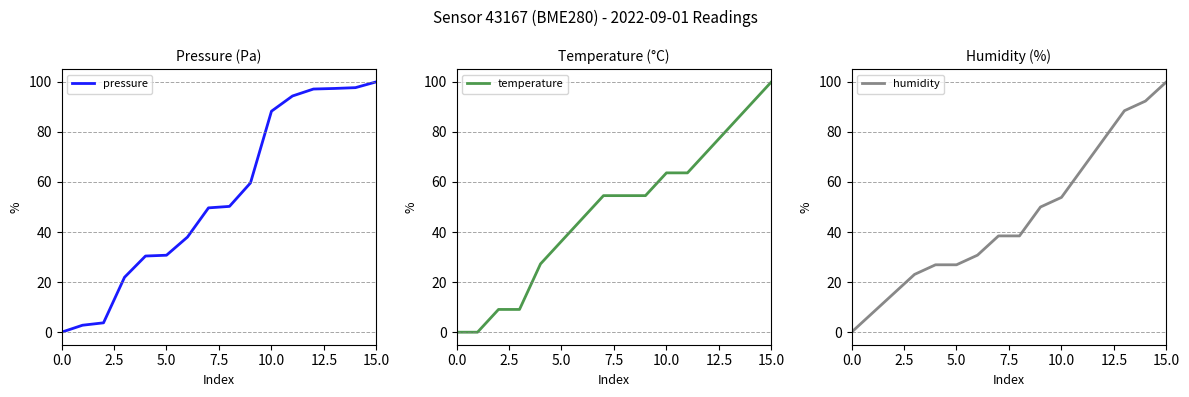

Which series ends up on top after the final intersection of pressure and humidity?

pressure